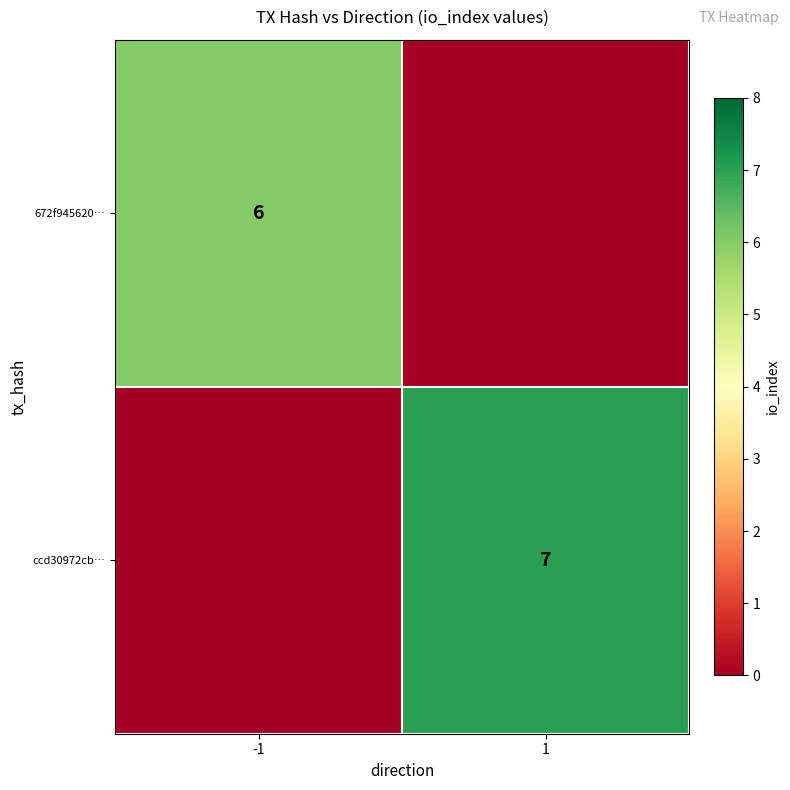

Is it true that 672f945620… equals 4 at -1?

False